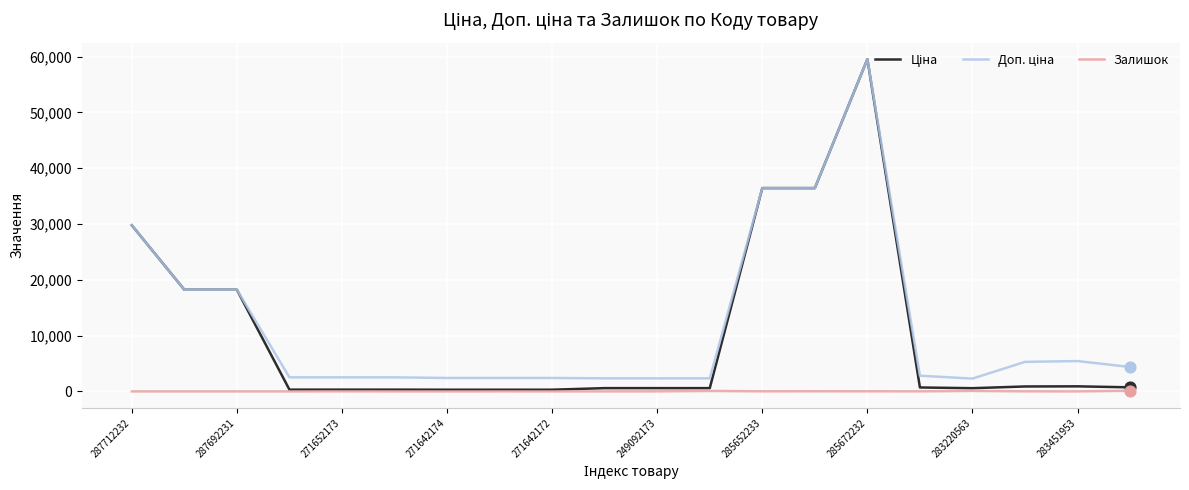

What is the maximum value shown in the chart?

59523.0